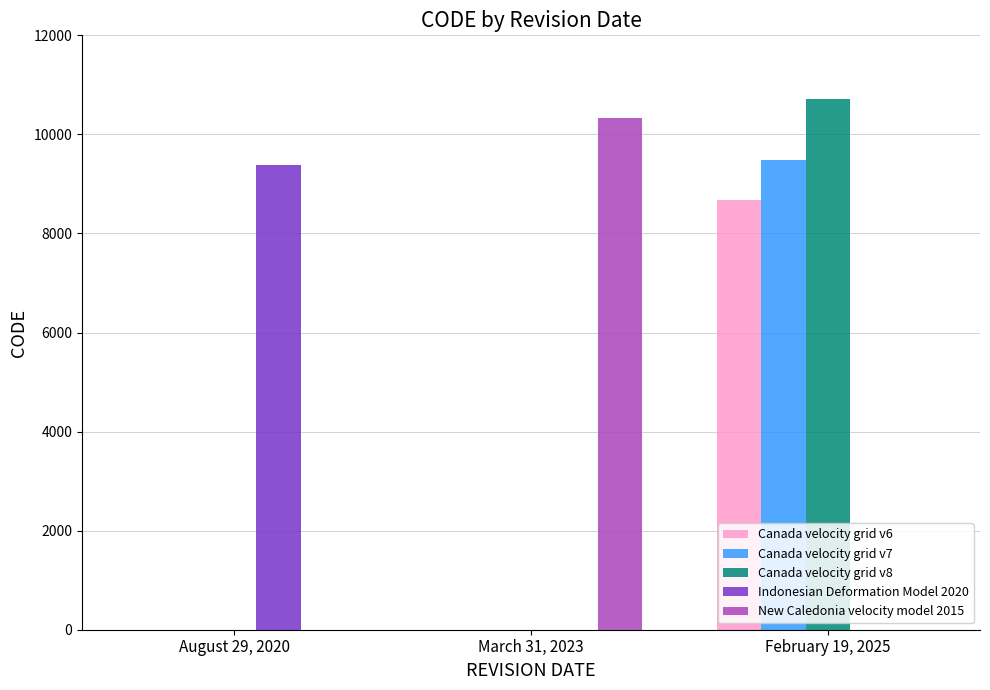

At which category is the sum across all series the highest?

February 19, 2025